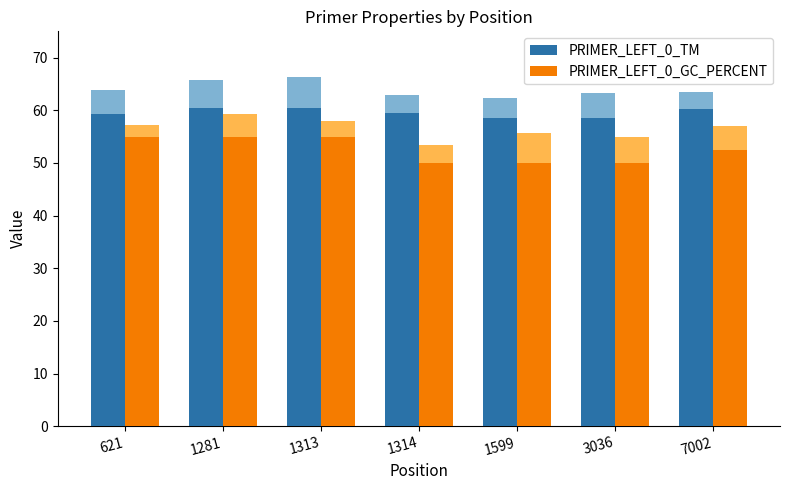

At 1313, list the series in order from largest to smallest.

PRIMER_LEFT_0_TM, PRIMER_LEFT_0_GC_PERCENT